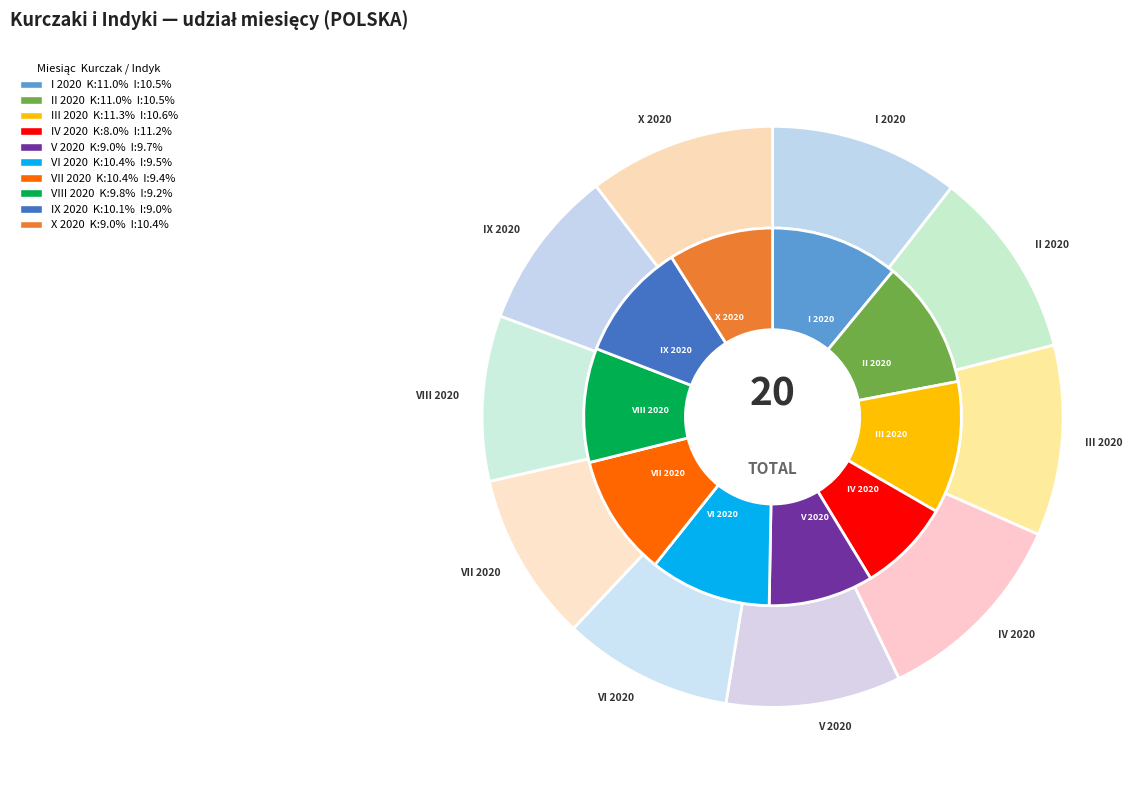

Rank the series by their average value, from lowest to highest.

KURCZAKI, INDYKI